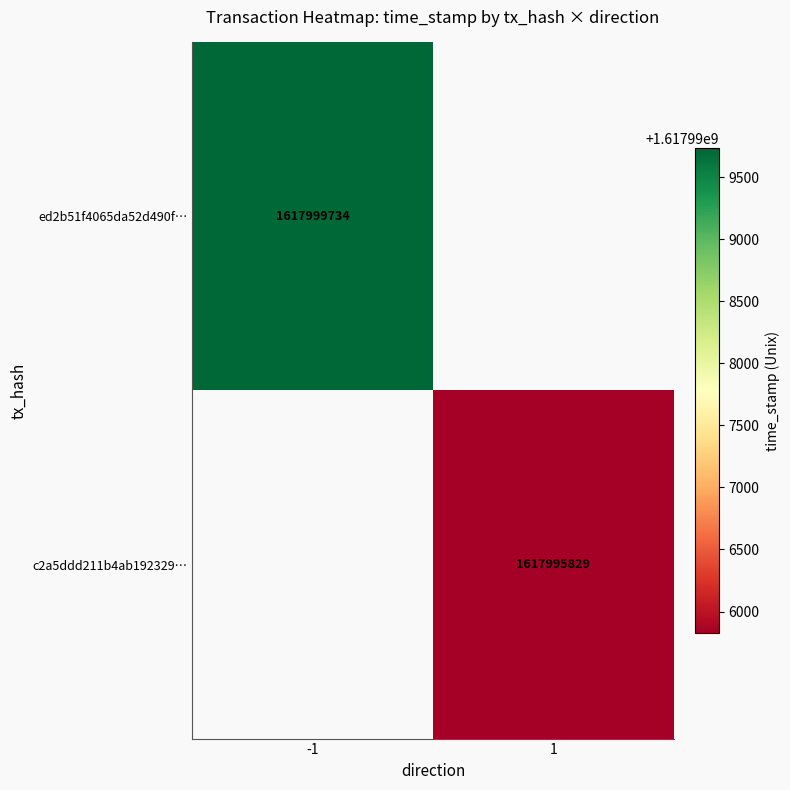

How many categories are shown in the chart?

2